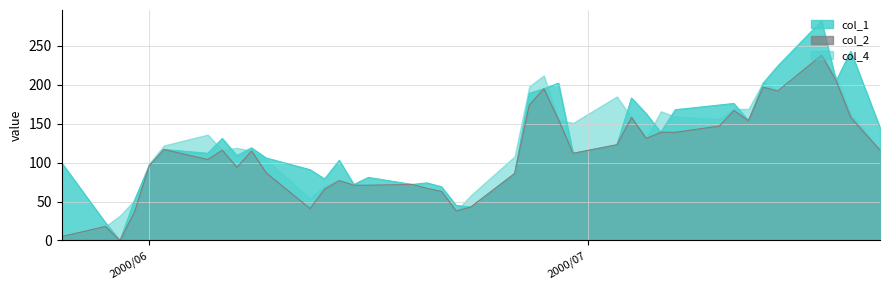

Which series has the largest range (max minus min)?

col_1